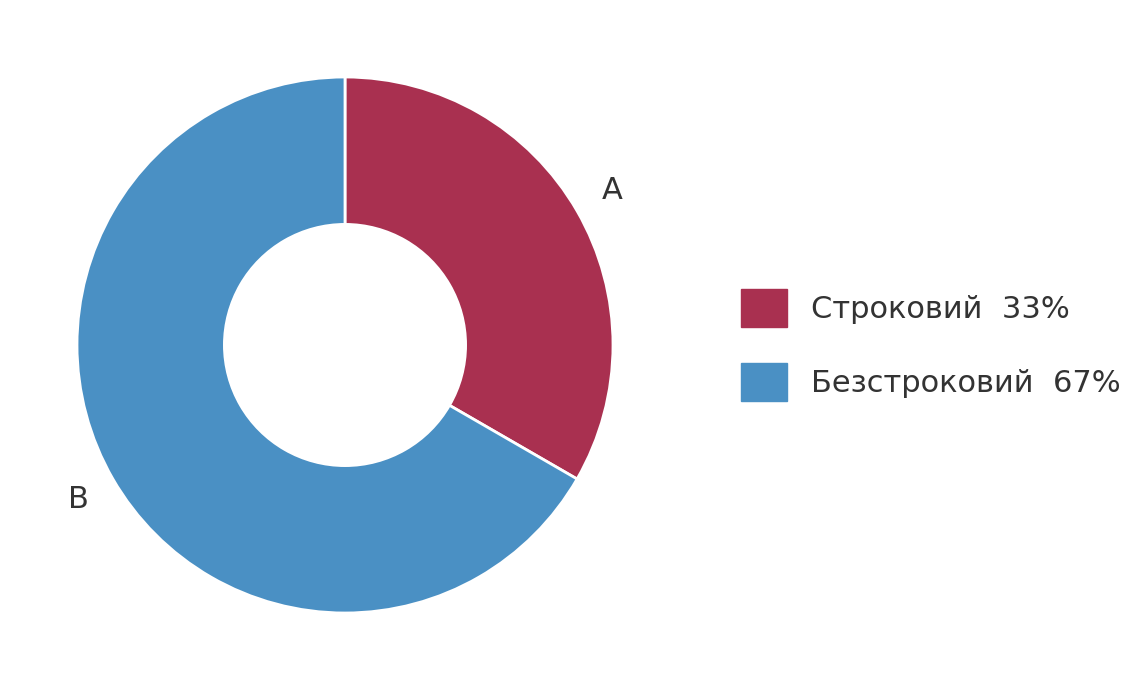

True or false: Безстроковий accounts for 67% of the total.

True